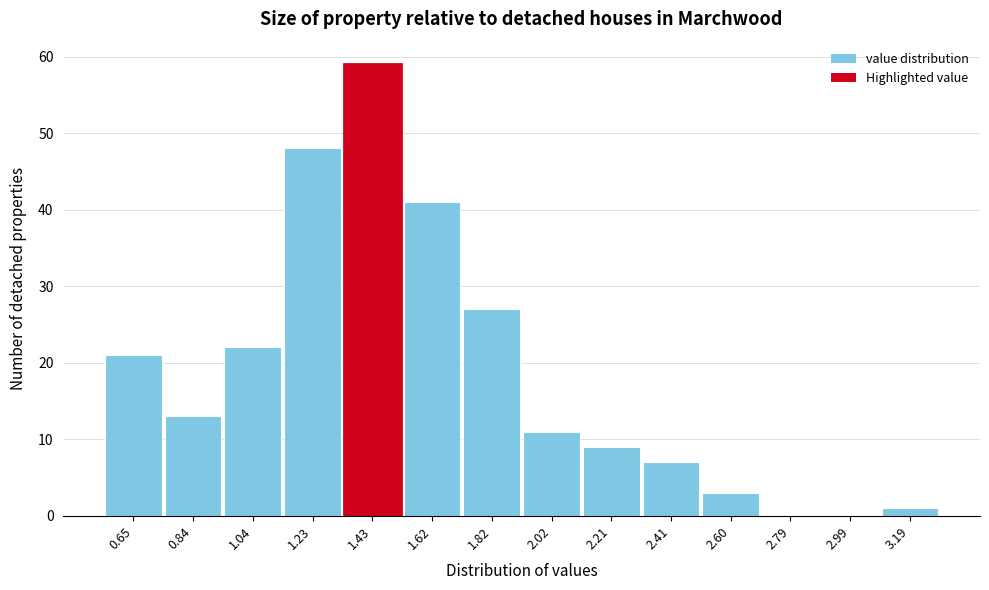

Reading right to left, extract all data points from this chart.

3.19=1	2.99=0	2.79=0	2.60=3	2.41=7	2.21=9	2.02=11	1.82=27	1.62=41	1.43=59	1.23=48	1.04=22	0.84=13	0.65=21